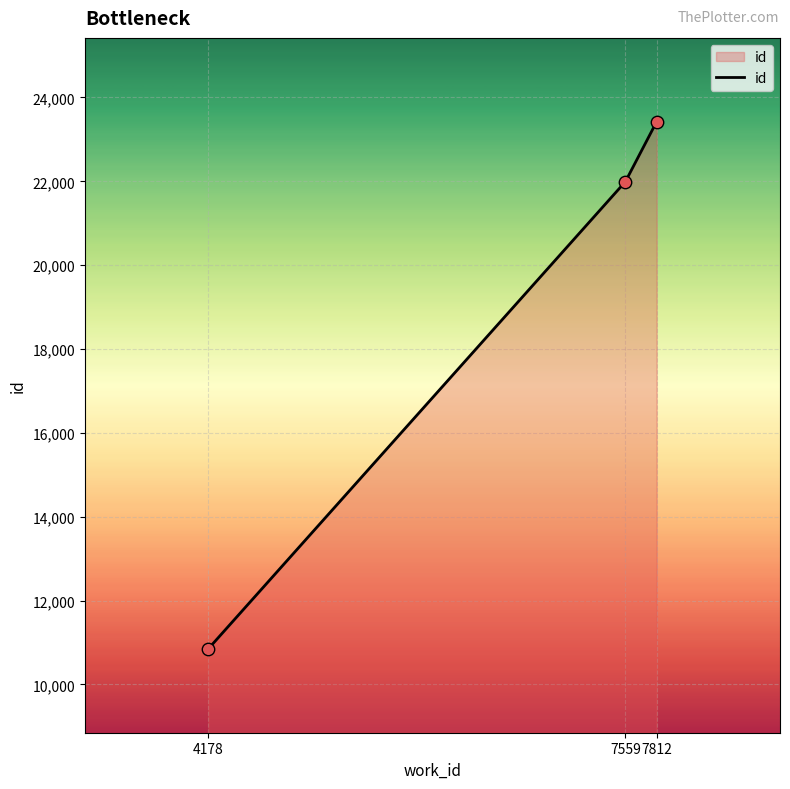

What is the ratio of the value at 7559 to the value at 7812?

0.9